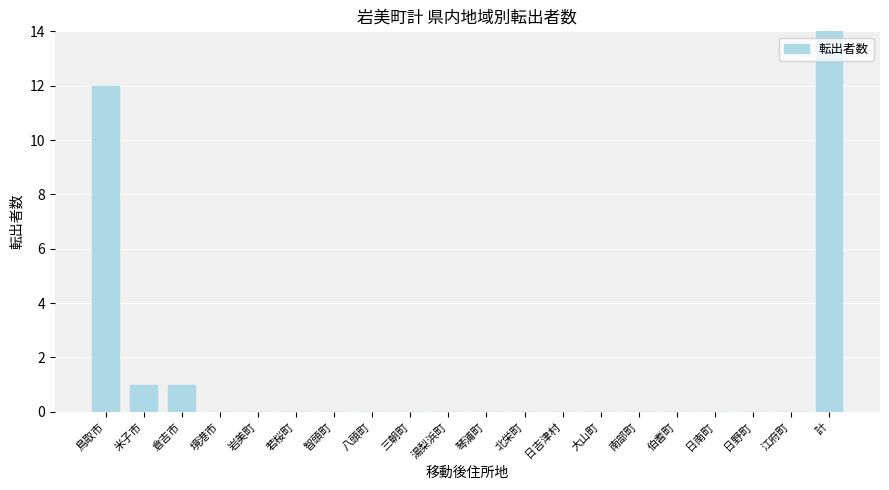

What is the sum of all values?

28